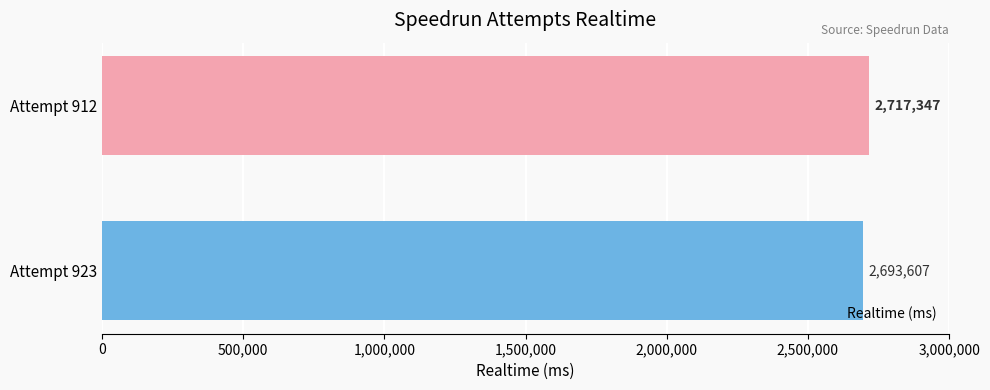

Reading bottom to top, extract all data points from this chart.

2693607	2717347